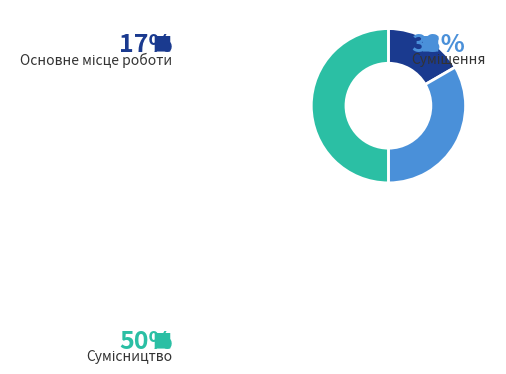

Is there a majority slice in this chart?

No